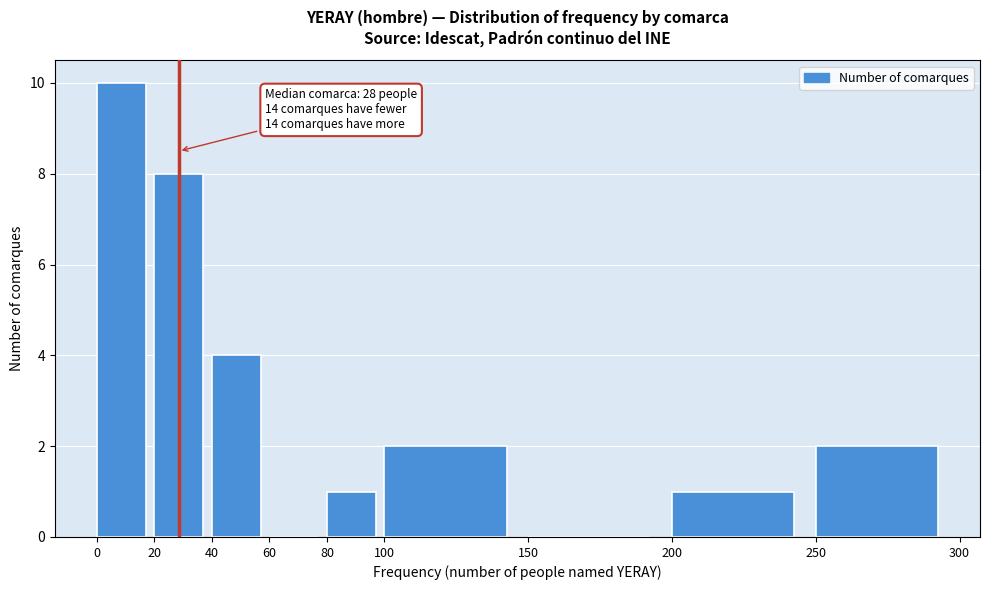

Which range on the x-axis has the tallest bar?

0 to 20